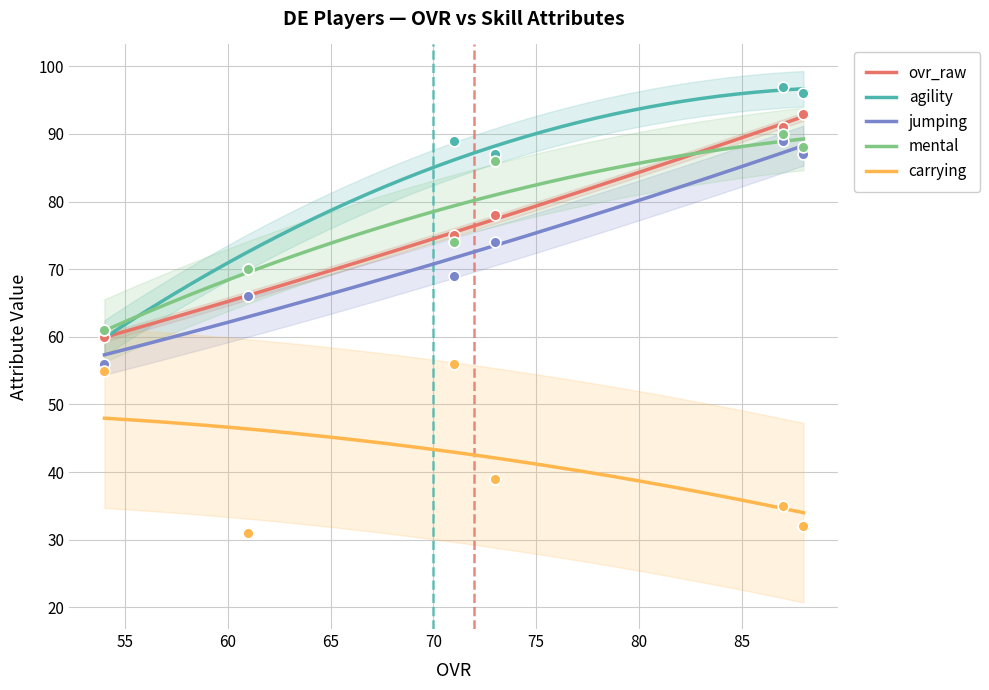

At how many categories does at least one series exceed 78?

4